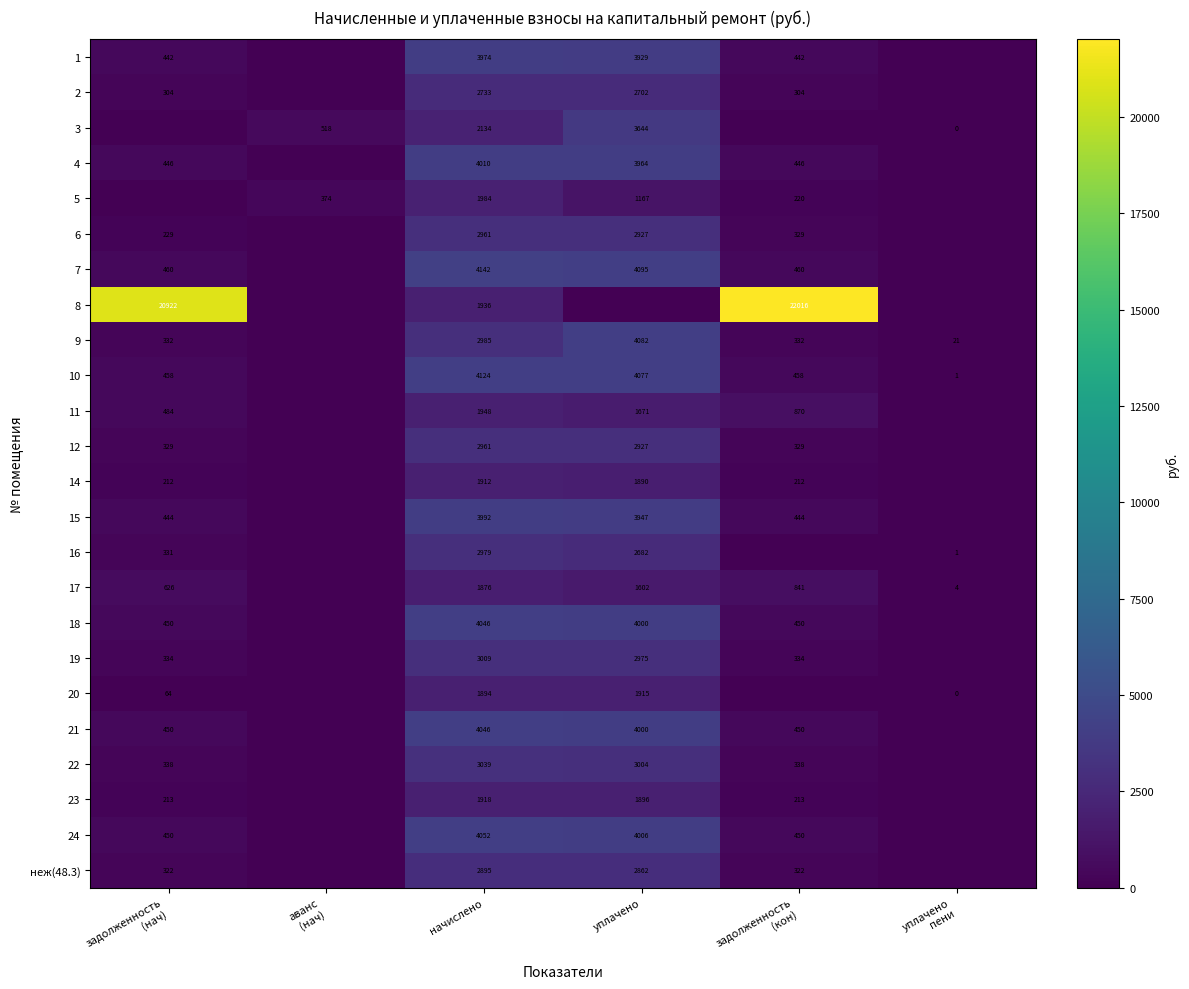

True or false: неж(48.3) has a value of 1946 at уплачено.

False